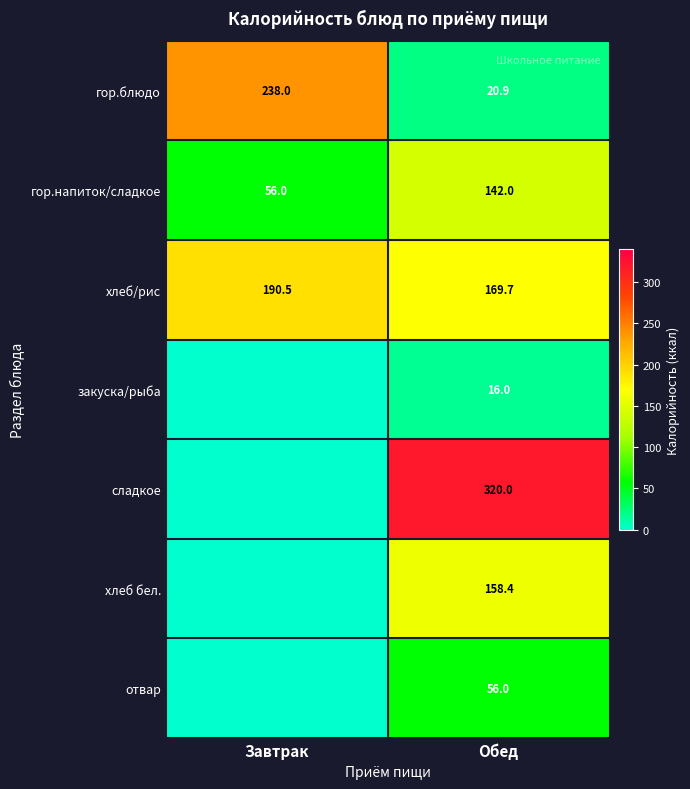

What is the spread (max minus min) of values at Обед?

304.0